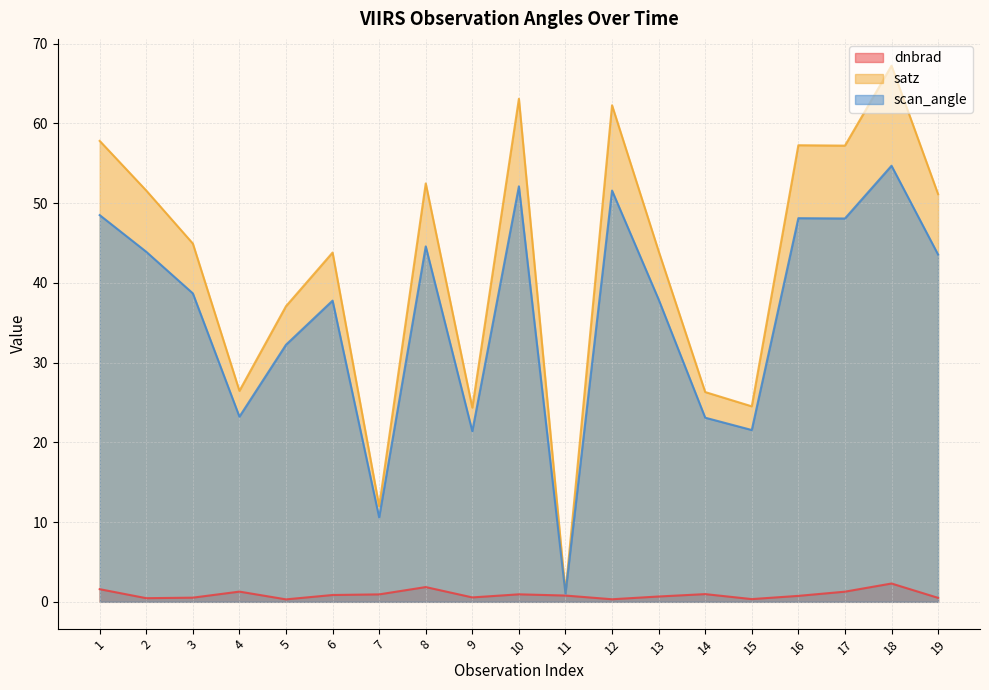

Does the chart display data point markers on the line(s)?

No